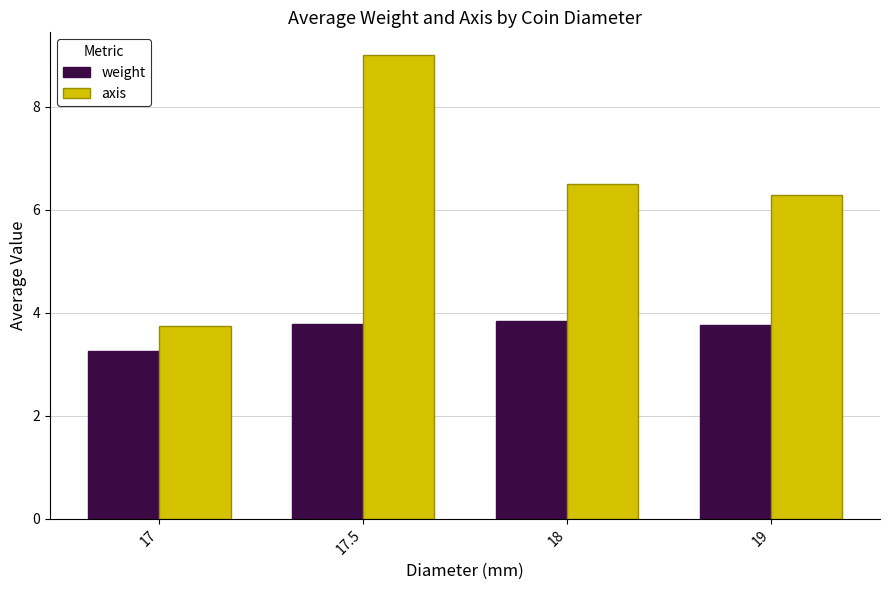

Is the value of axis at 18 greater than the value of weight at 17?

Yes